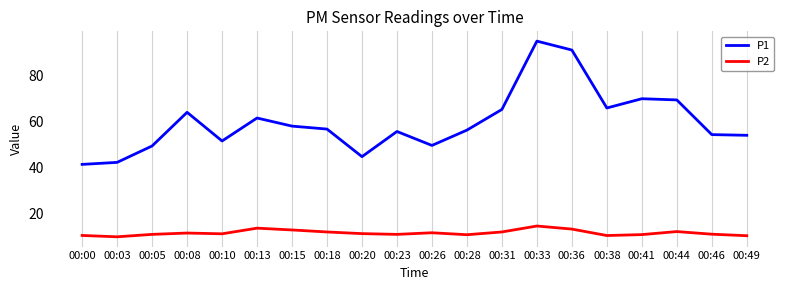

What is the difference between the P1 values at 00:36 and 00:46?

36.7